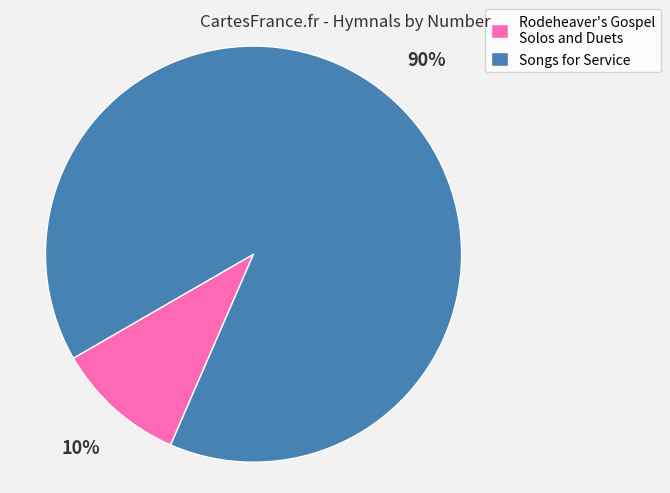

How many slices are in this pie chart?

2